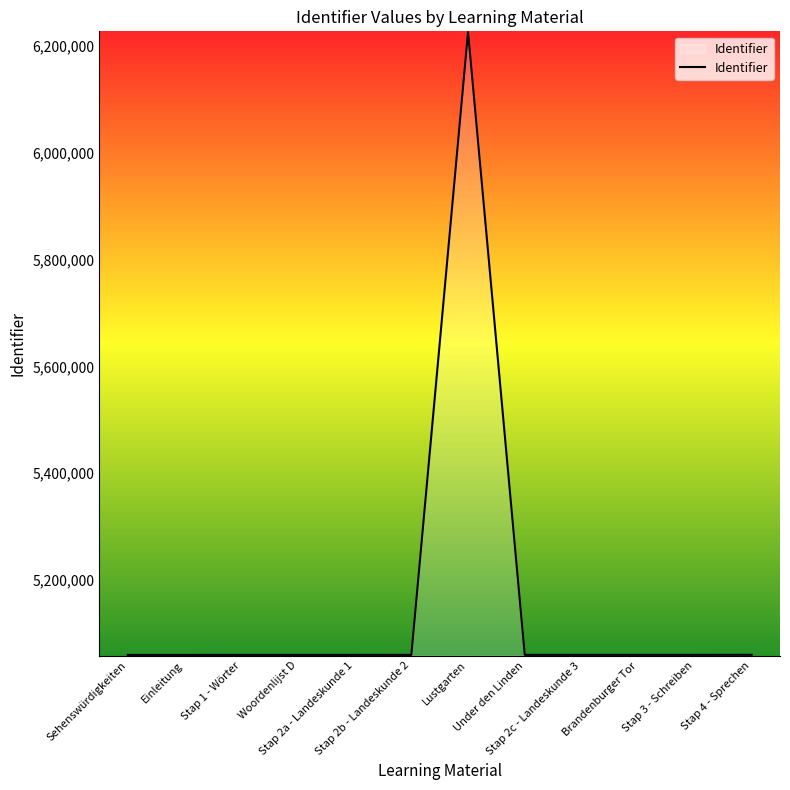

What is the difference between the maximum and minimum values?

1165825